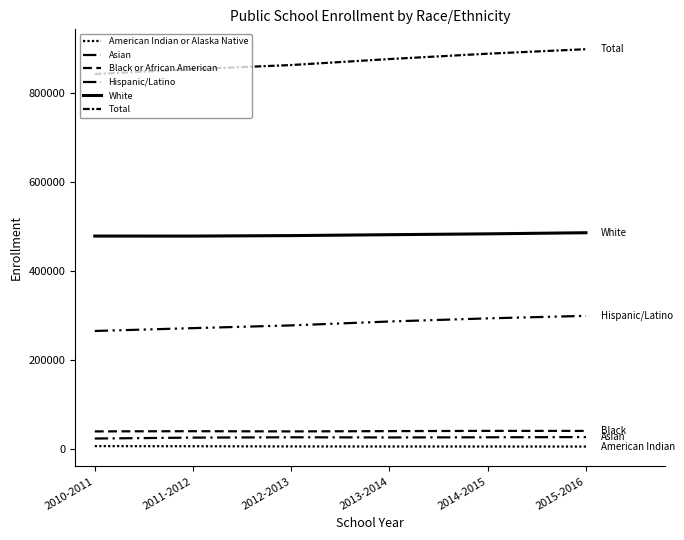

True or false: Black or African American and Total intersect in this chart.

False